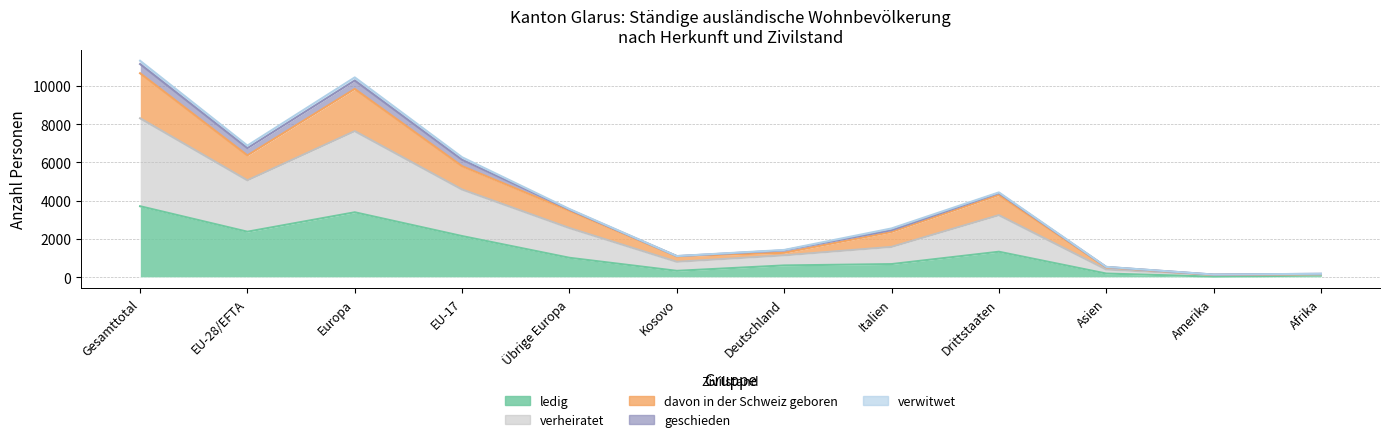

At which label is davon in der Schweiz geboren closest to 5643?

EU-17